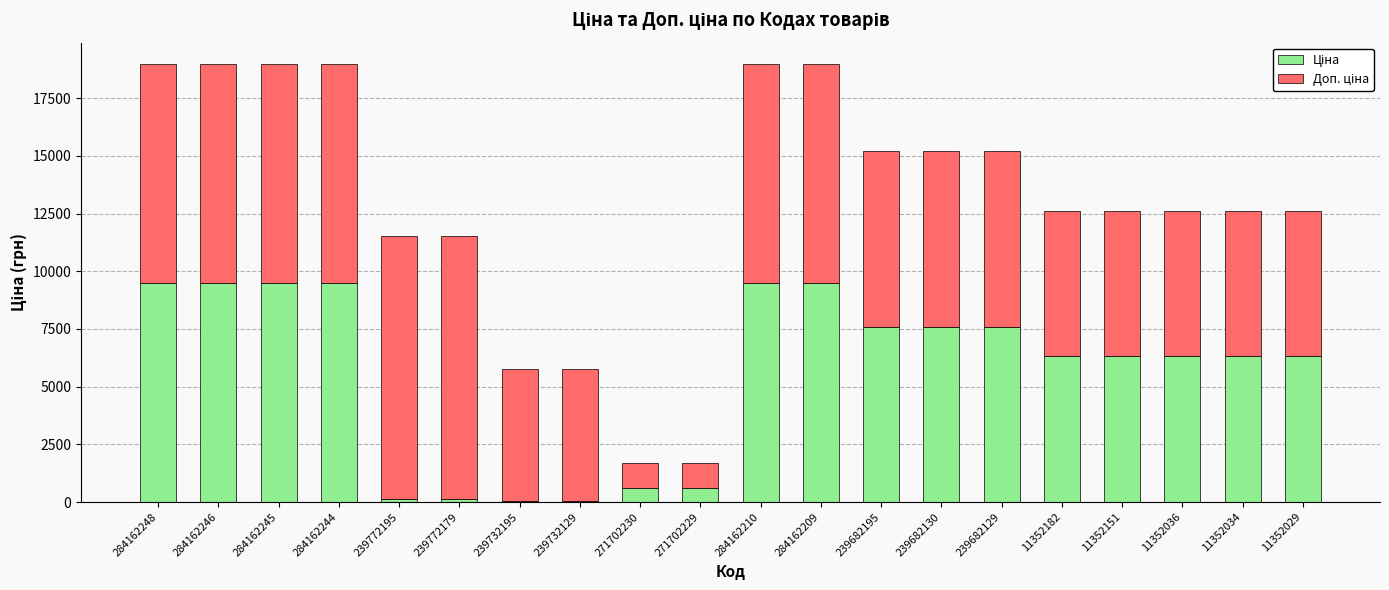

How many series are shown in this chart?

2